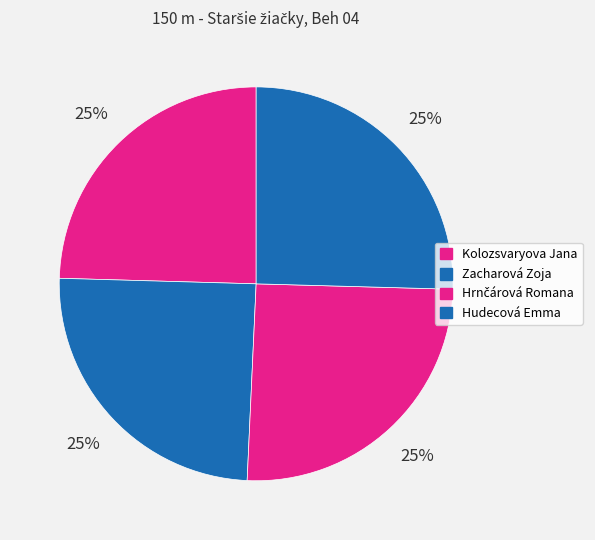

What is the smallest slice in the pie chart?

Kolozsvaryova Jana